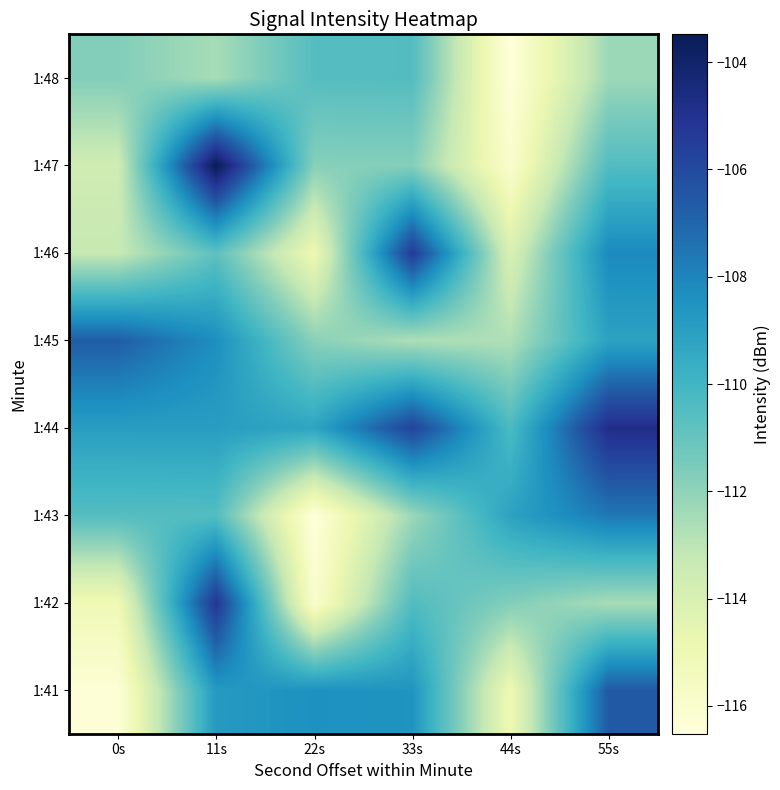

Reading right to left, extract all data points from this chart.

1:41: 55s=-106.6	44s=-115.0	33s=-108.5	22s=-108.4	11s=-108.8	0s=-116.4
1:42: 55s=-112.5	44s=-111.7	33s=-110.5	22s=-116.0	11s=-105.2	0s=-115.1
1:43: 55s=-107.6	44s=-109.1	33s=-112.3	22s=-116.5	11s=-110.5	0s=-110.6
1:44: 55s=-104.8	44s=-110.3	33s=-105.7	22s=-109.3	11s=-108.9	0s=-109.0
1:45: 55s=-109.1	44s=-112.7	33s=-112.7	22s=-111.9	11s=-108.3	0s=-106.7
1:46: 55s=-108.2	44s=-114.0	33s=-105.4	22s=-115.0	11s=-110.8	0s=-113.3
1:47: 55s=-110.5	44s=-116.0	33s=-111.8	22s=-111.8	11s=-103.5	0s=-113.6
1:48: 55s=-112.3	44s=-116.5	33s=-110.5	22s=-110.6	11s=-112.5	0s=-111.7